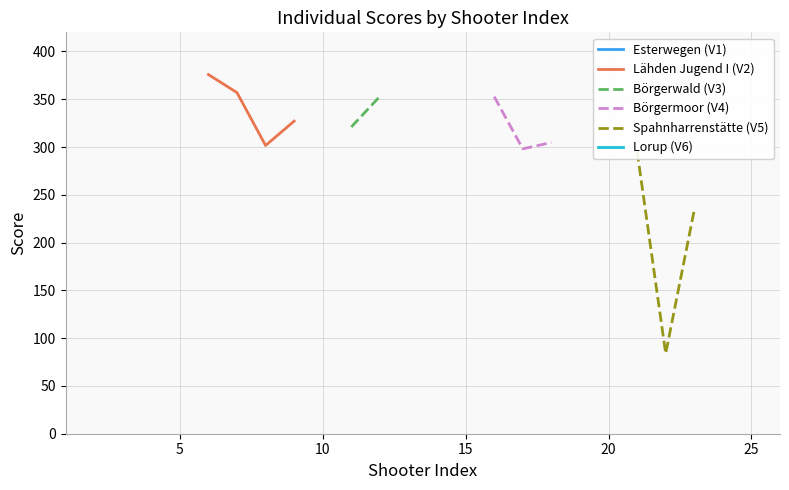

What is the minimum value shown in the chart?

83.8